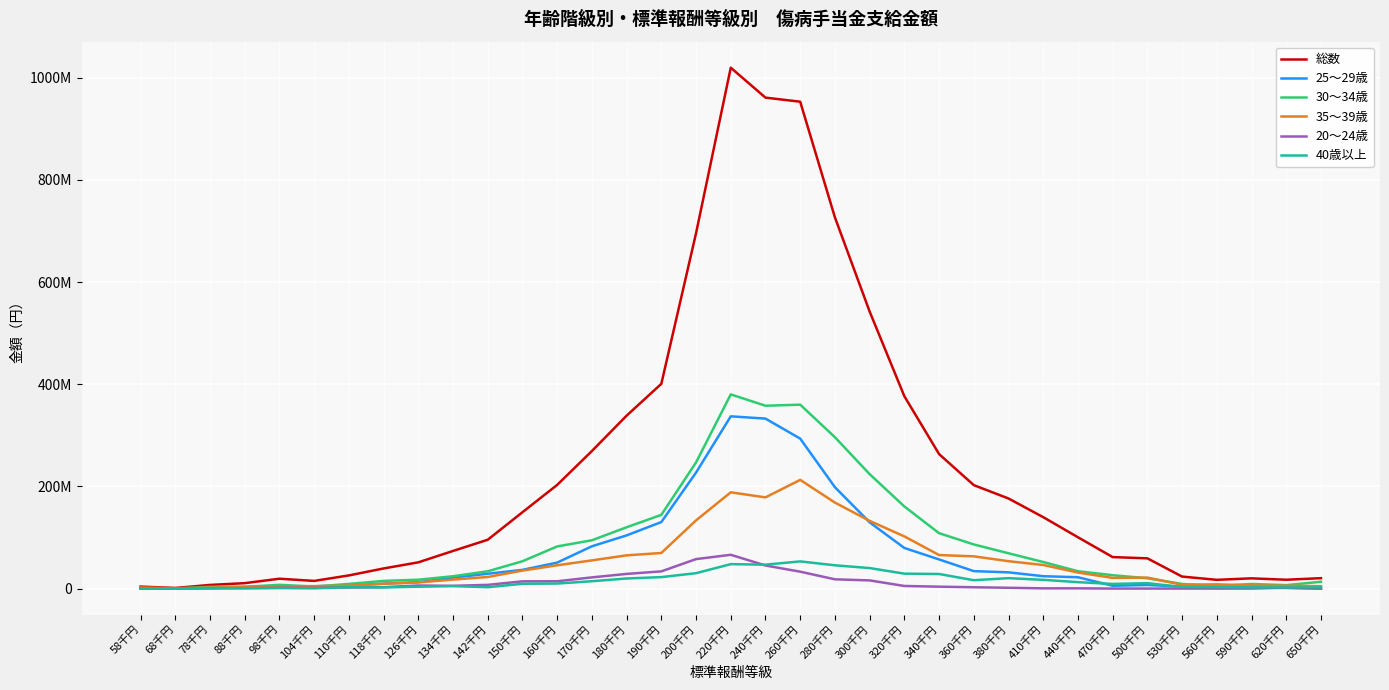

What is the label of the 3rd point from the left?

78千円